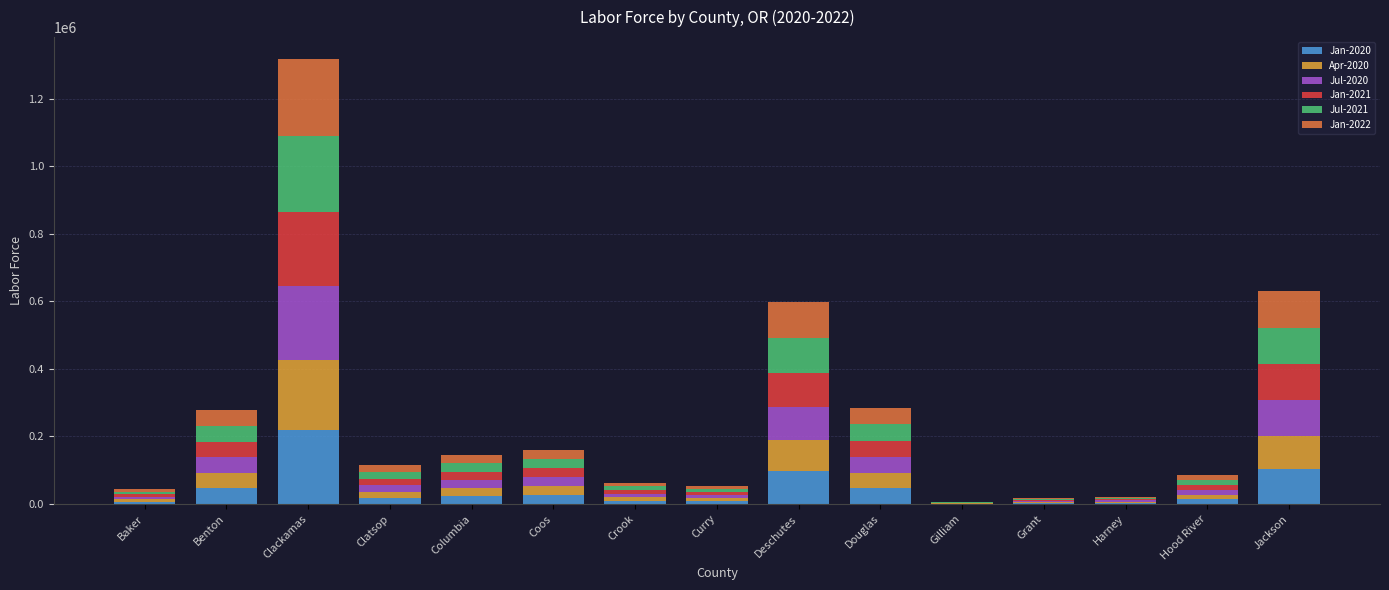

Does the chart contain stacked bars?

Yes